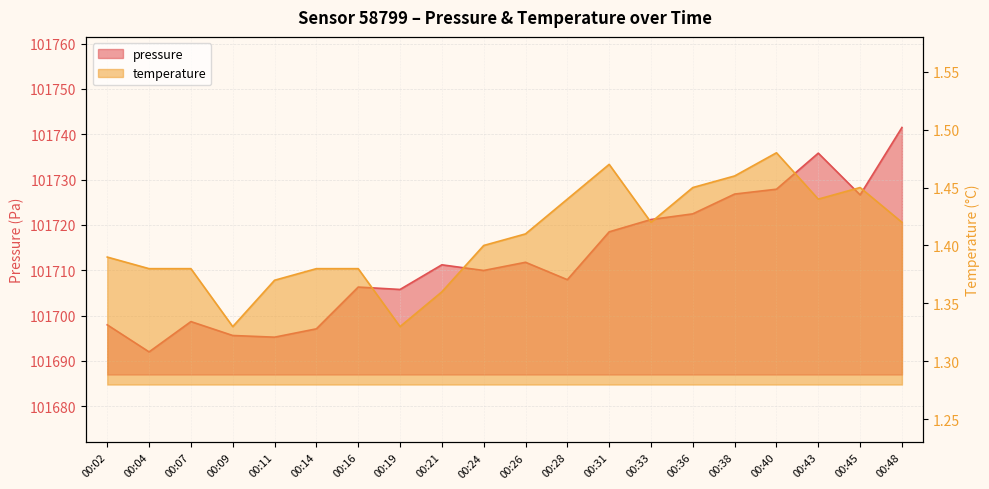

How many temperature values are between 1 and 2?

20